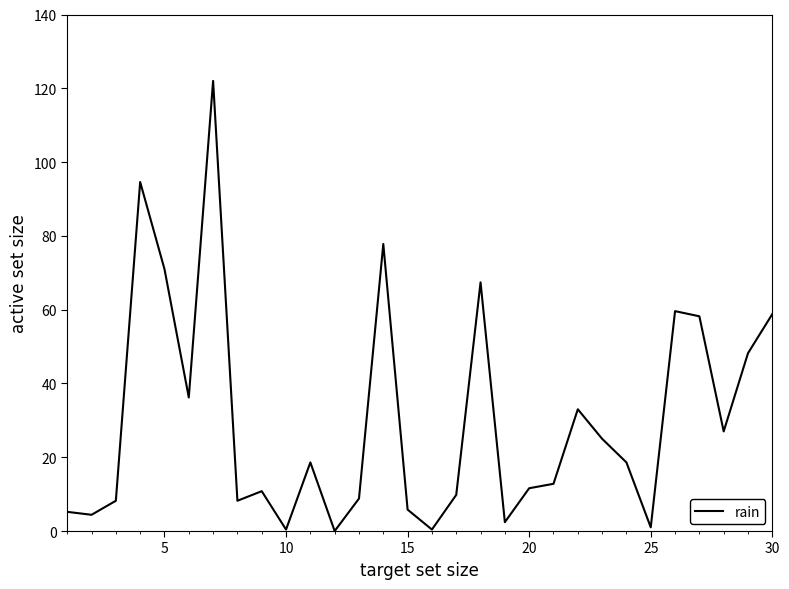

How many categories are shown in the chart?

30